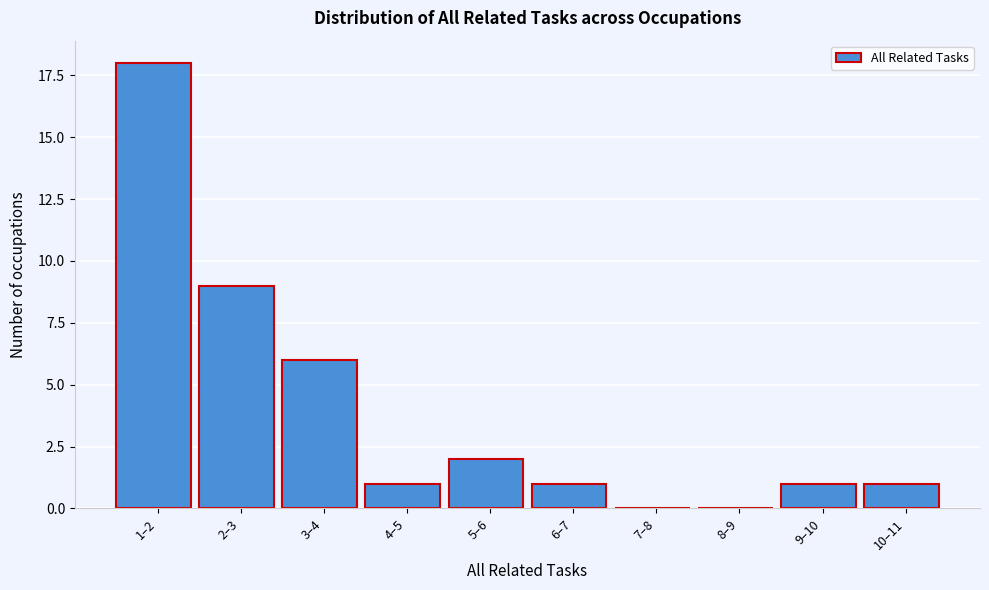

Reading left to right, extract all data points from this chart.

1–2=18	2–3=9	3–4=6	4–5=1	5–6=2	6–7=1	7–8=0	8–9=0	9–10=1	10–11=1